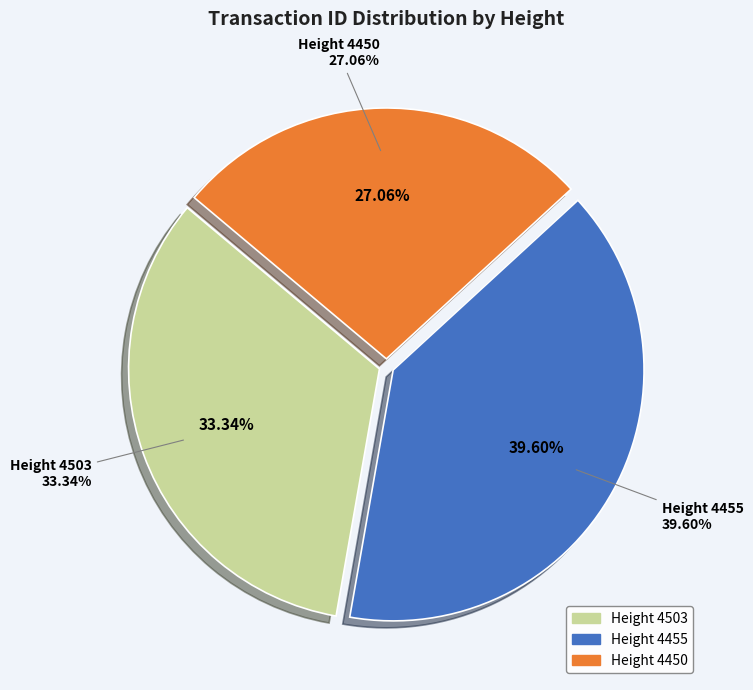

Which category has the biggest portion of the pie?

4455